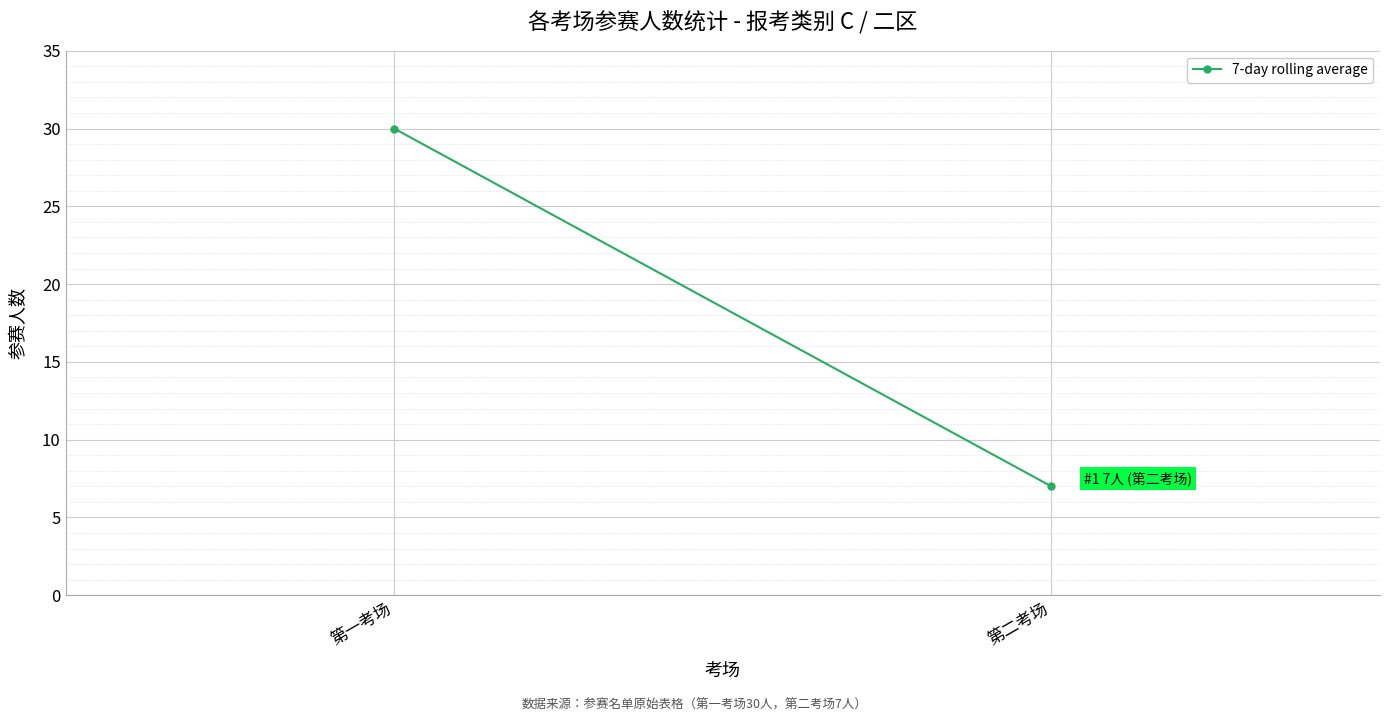

At which category does the chart reach its peak across all series?

第一考场